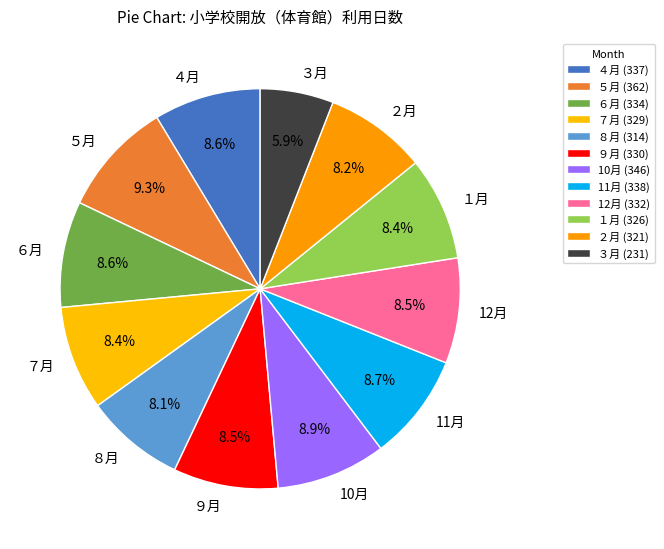

To the nearest percent, what percentage of the pie is ７月?

8%